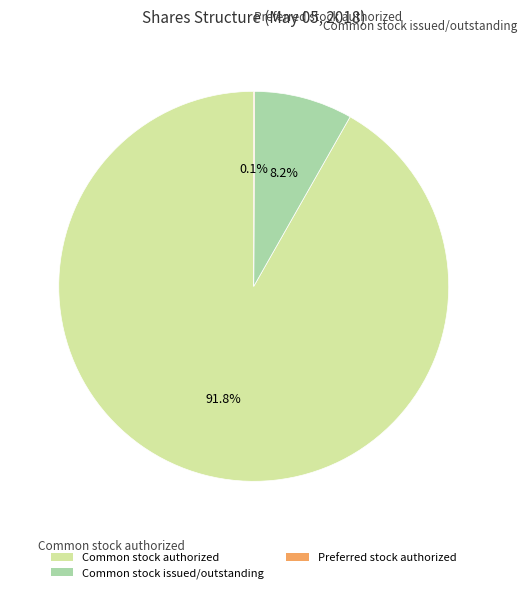

Is the sum of Common stock authorized and Common stock issued/outstanding greater than half?

Yes